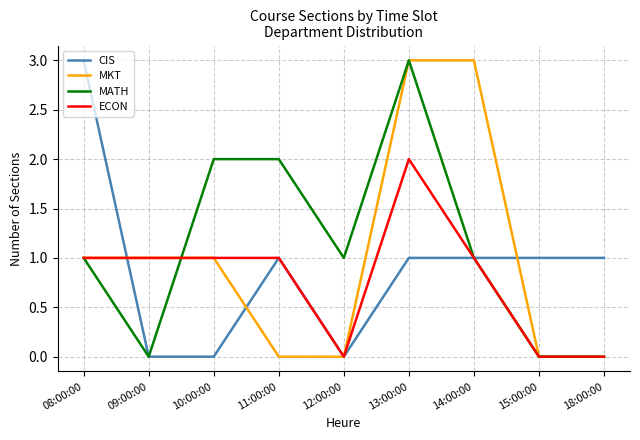

What is the difference between the highest and lowest values at 18:00:00?

1